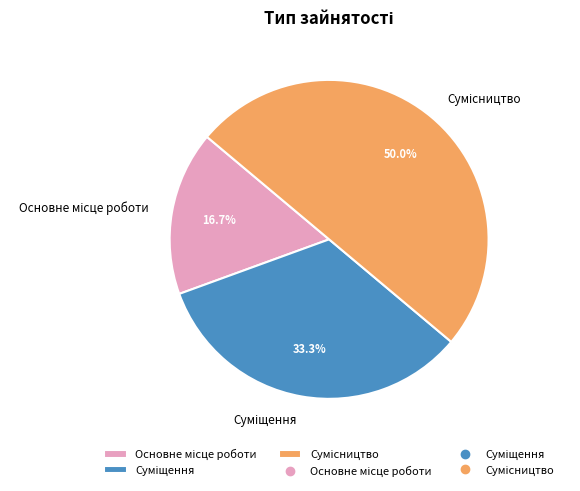

How many slices are in this pie chart?

3